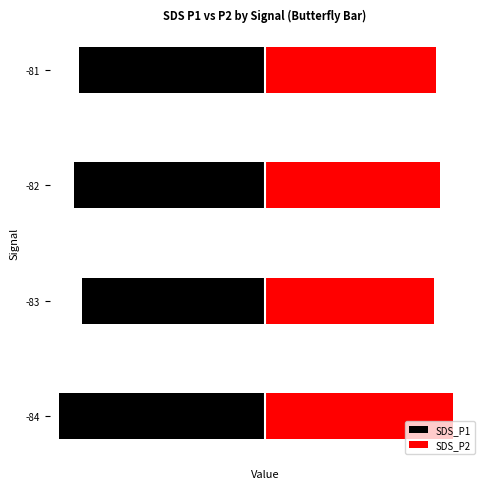

Which series has the largest range (max minus min)?

SDS_P1